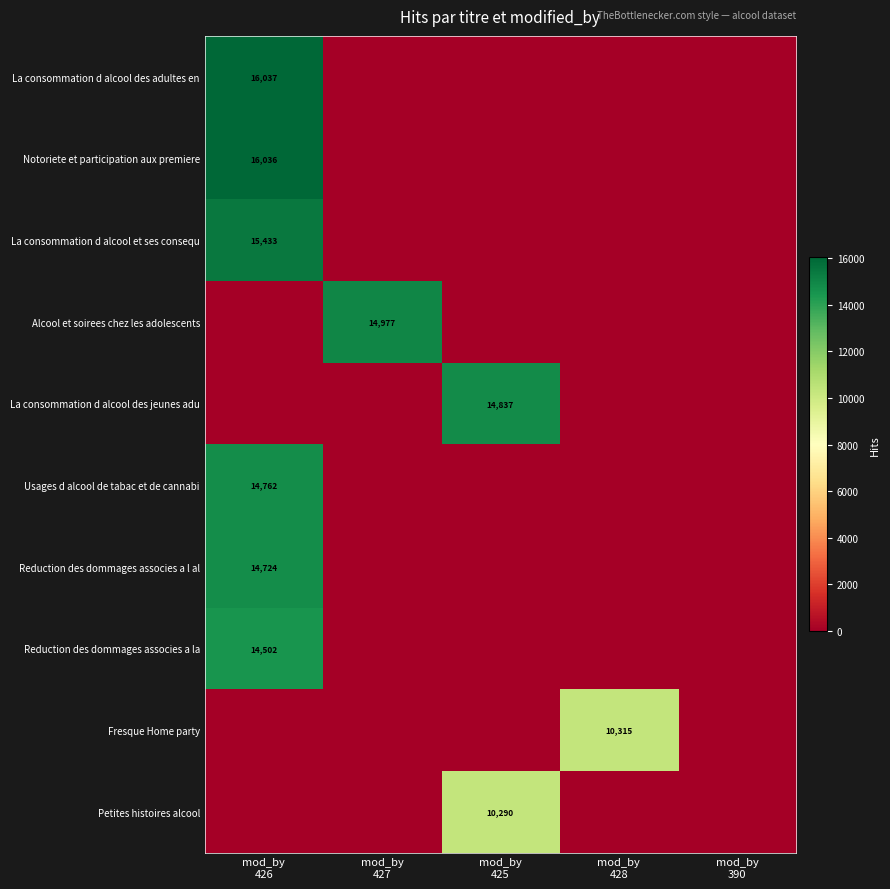

The value of Alcool et soirees chez les adolescents at mod_by 427 is 14977. True or false?

True